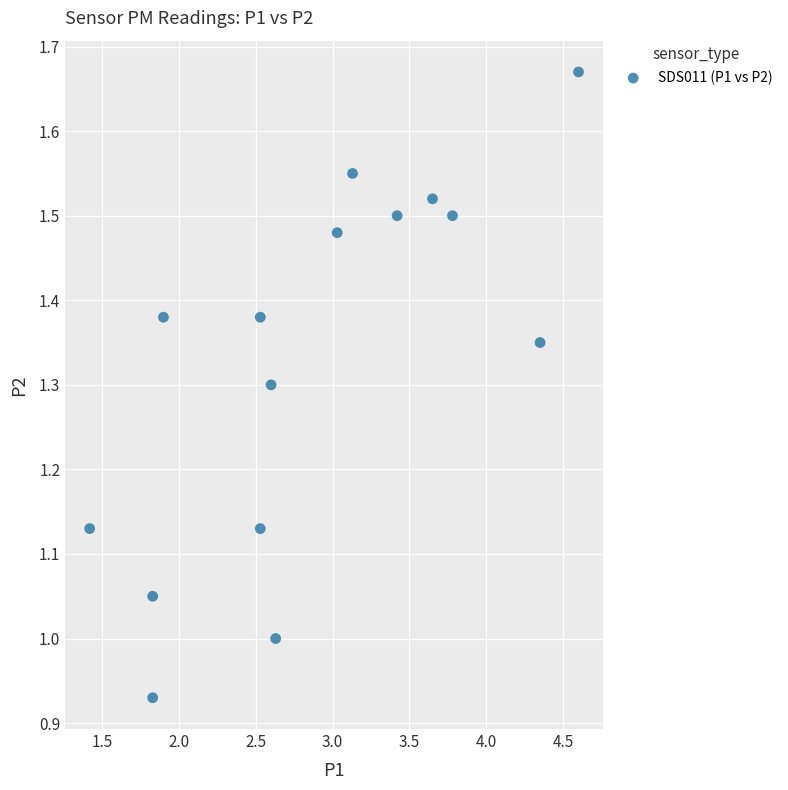

What is the range of Y values (max minus min)?

0.7